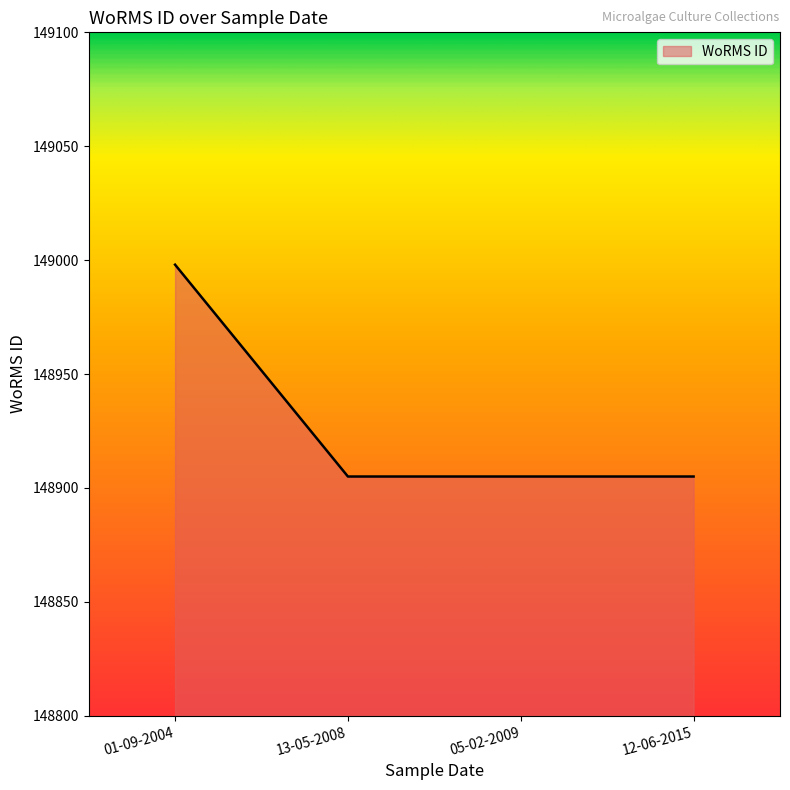

True or false: there are more than 1 points higher than both neighbors.

False